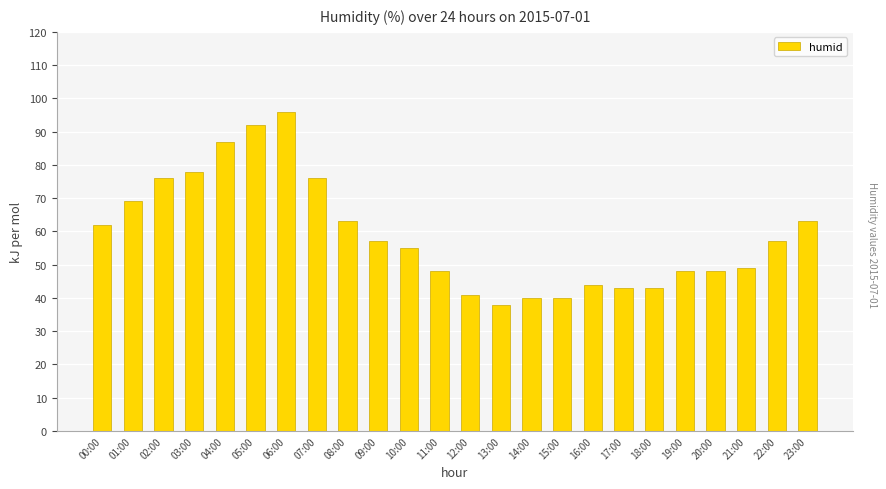

What is the value of the 14th bar from the left?

38